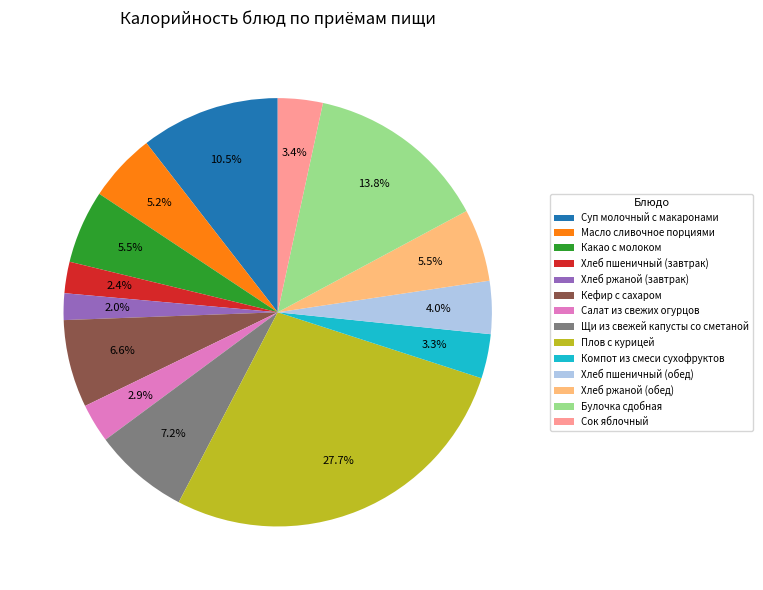

What is the ratio of the value at Хлеб ржаной (завтрак) to the value at Хлеб пшеничный (завтрак)?

0.8